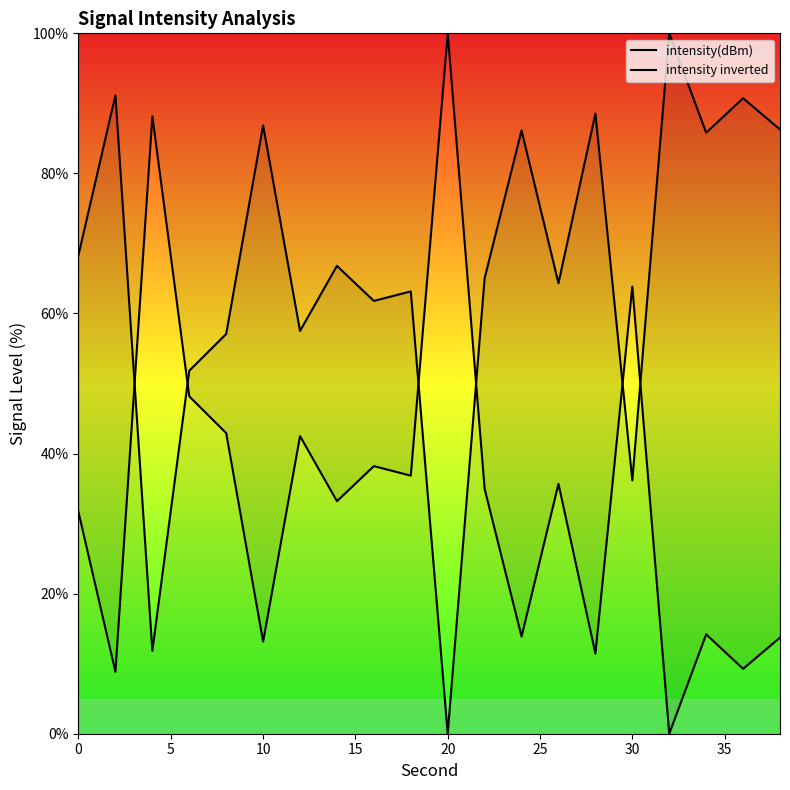

How many positive values does the intensity inverted series have?

19